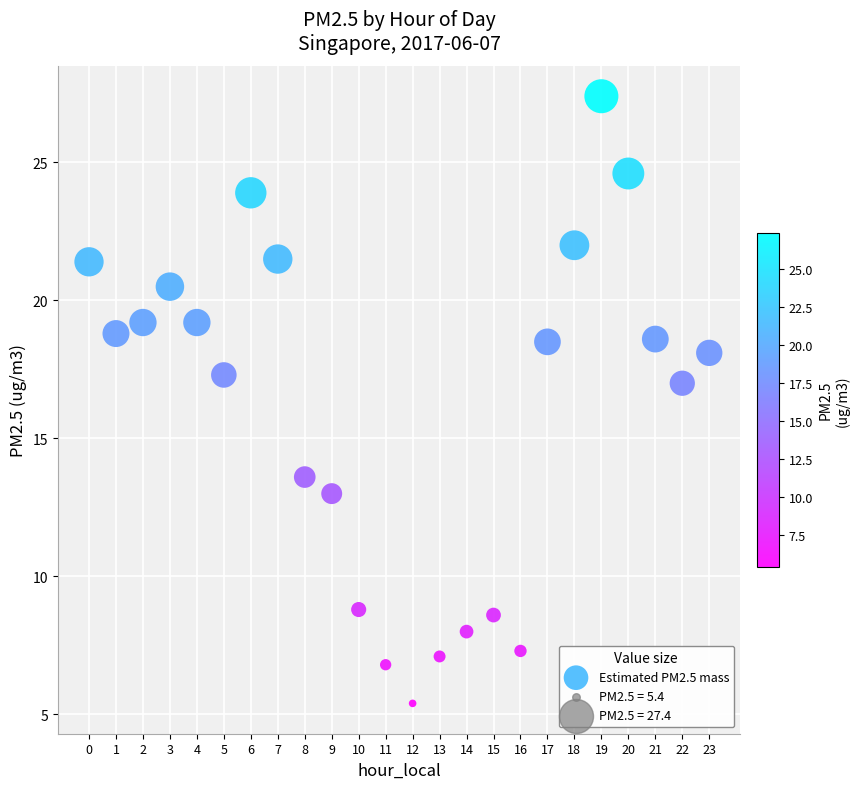

What Y value in the scatter plot is closest to 16?

17.0